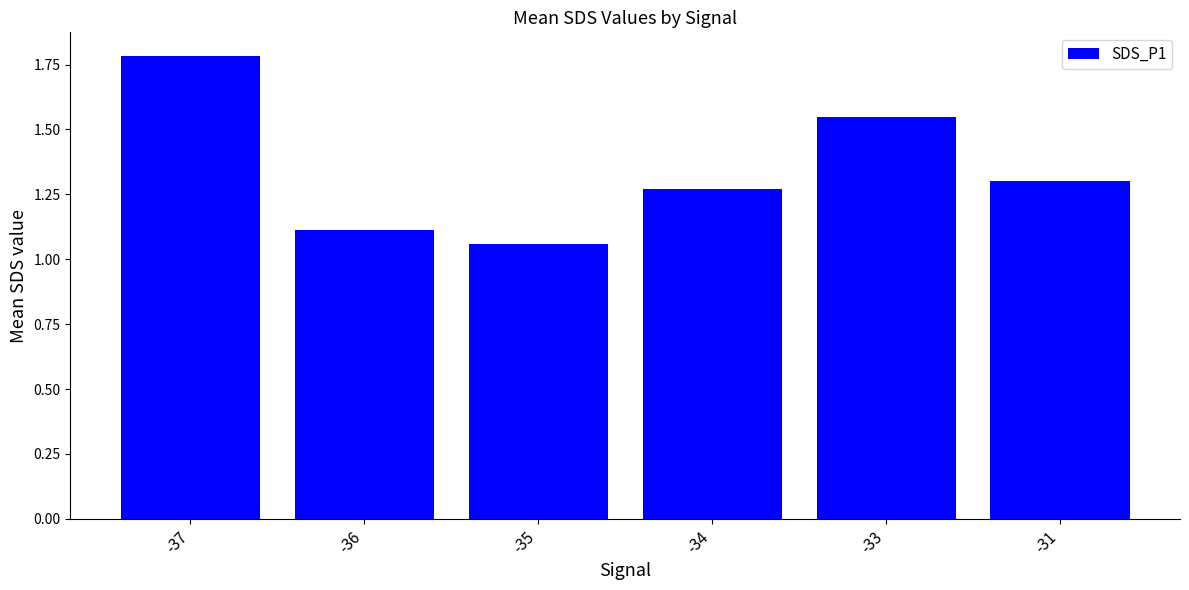

True or false: the data shows 2.5 at -33.

False